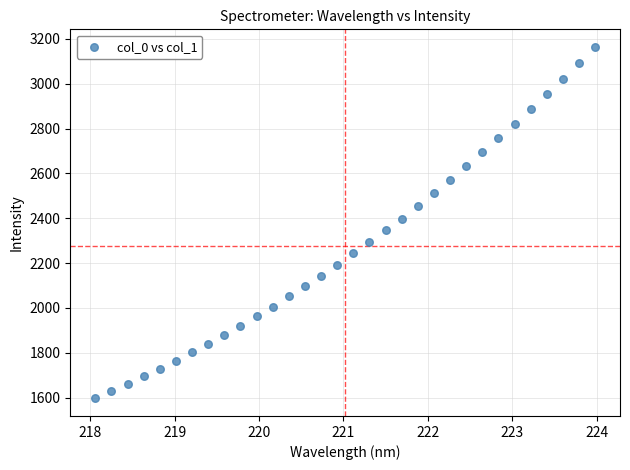

What is the range of X values (max minus min)?

5.9